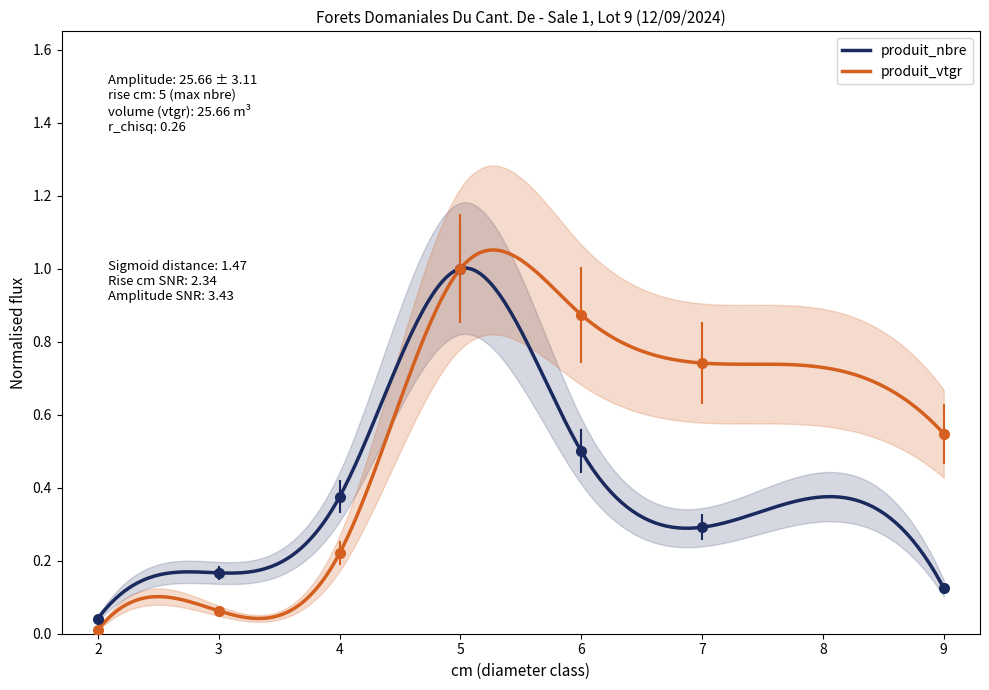

True or false: produit_nbre has more than 0 points higher than both neighbors.

True